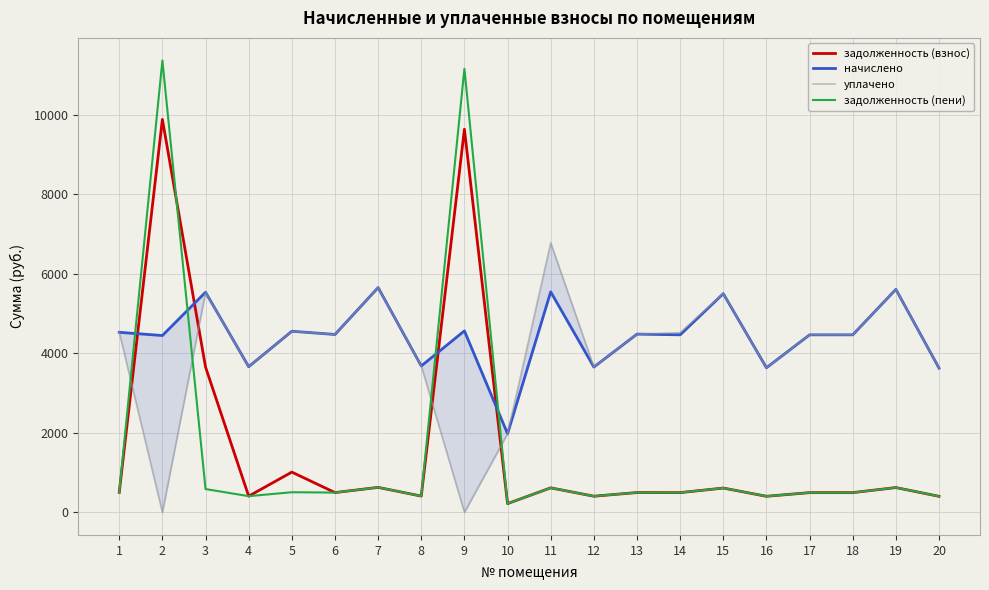

Which series has the largest range (max minus min)?

задолженность (пени)